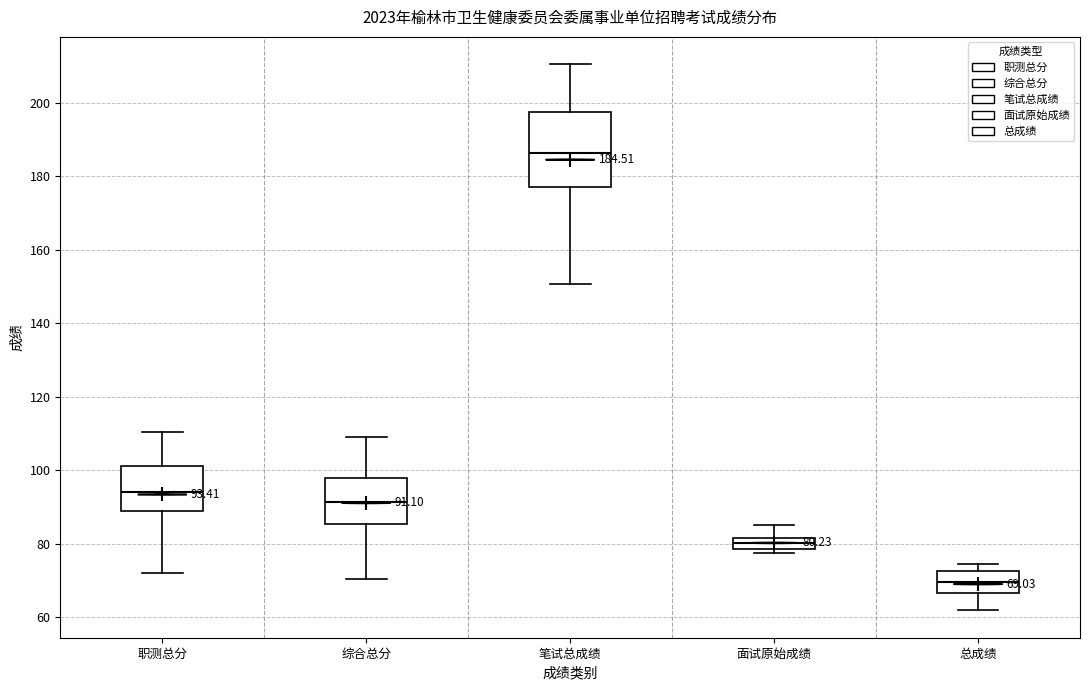

Which box's median line is the highest?

笔试总成绩